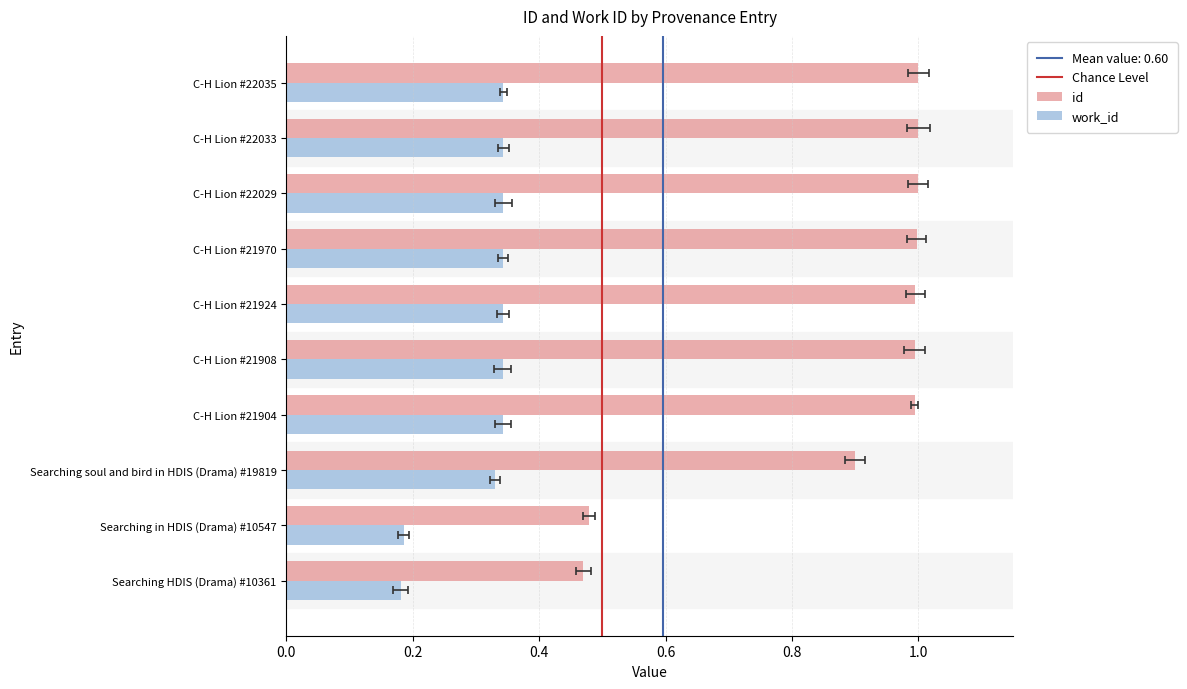

The work_id series shows 0.3 at Searching HDIS (Drama) #10361. True or false?

False